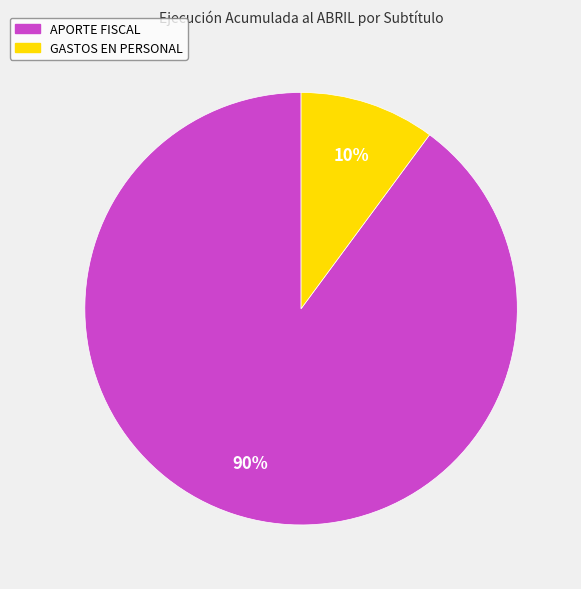

How many segments does this pie chart have?

2